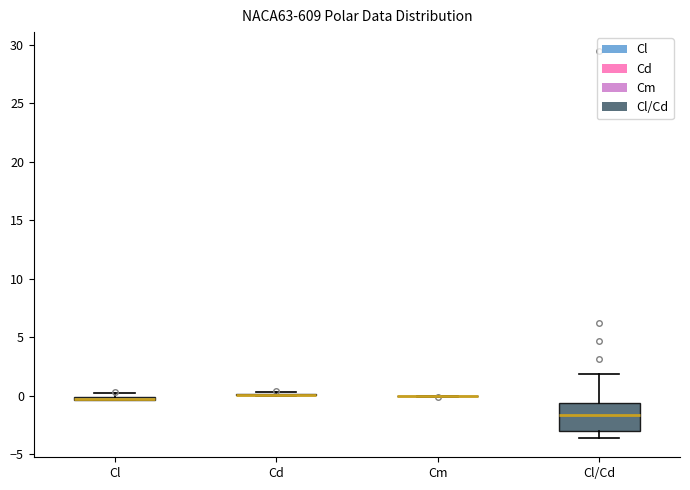

Comparing the boxes themselves (not the whiskers), which one is the tallest?

Cl/Cd